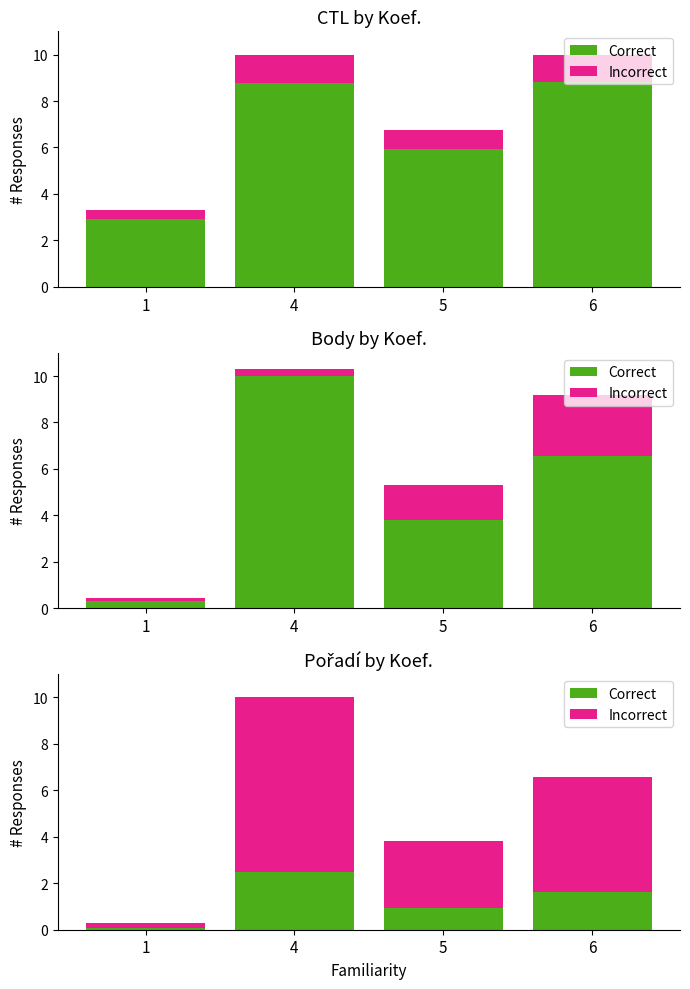

Is the value of Incorrect at 6 greater than the value of Correct at 5?

Yes